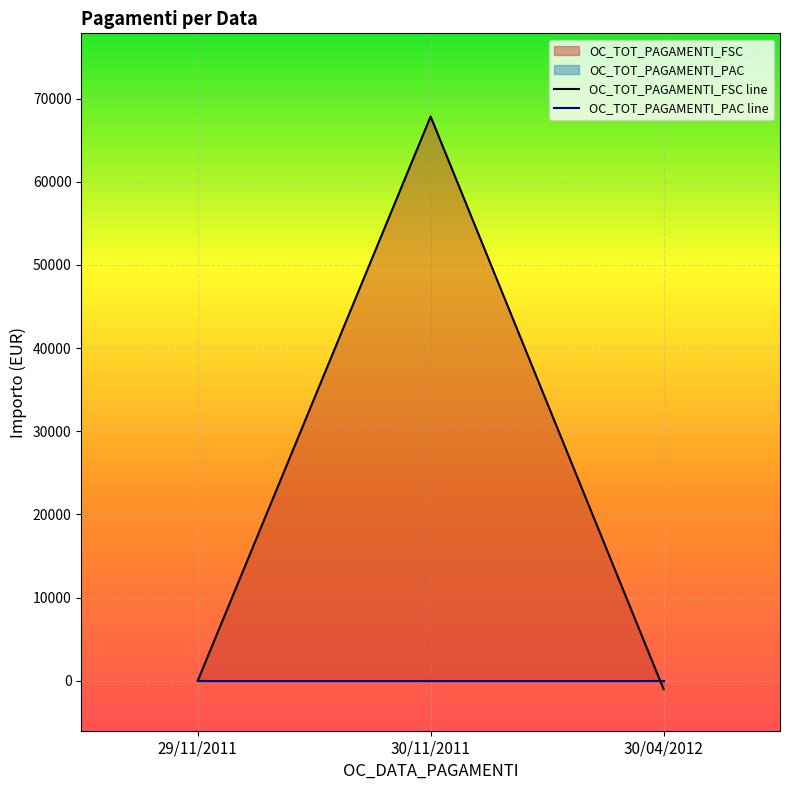

Read the value at 30/04/2012.

-1000.0